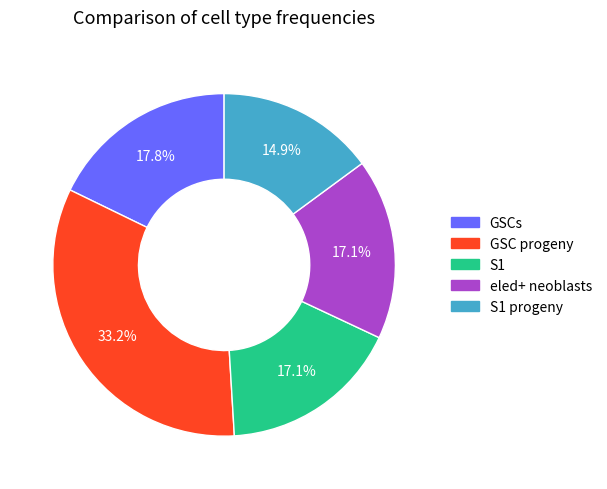

Is there any slice that represents more than half of the pie?

No